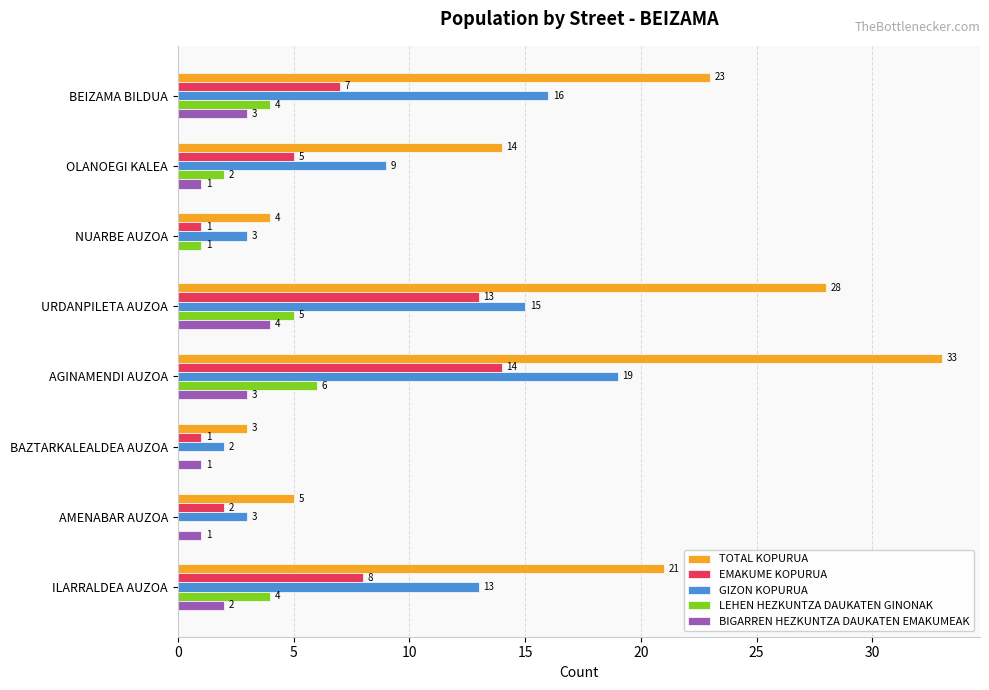

How many data points does each series have?

8